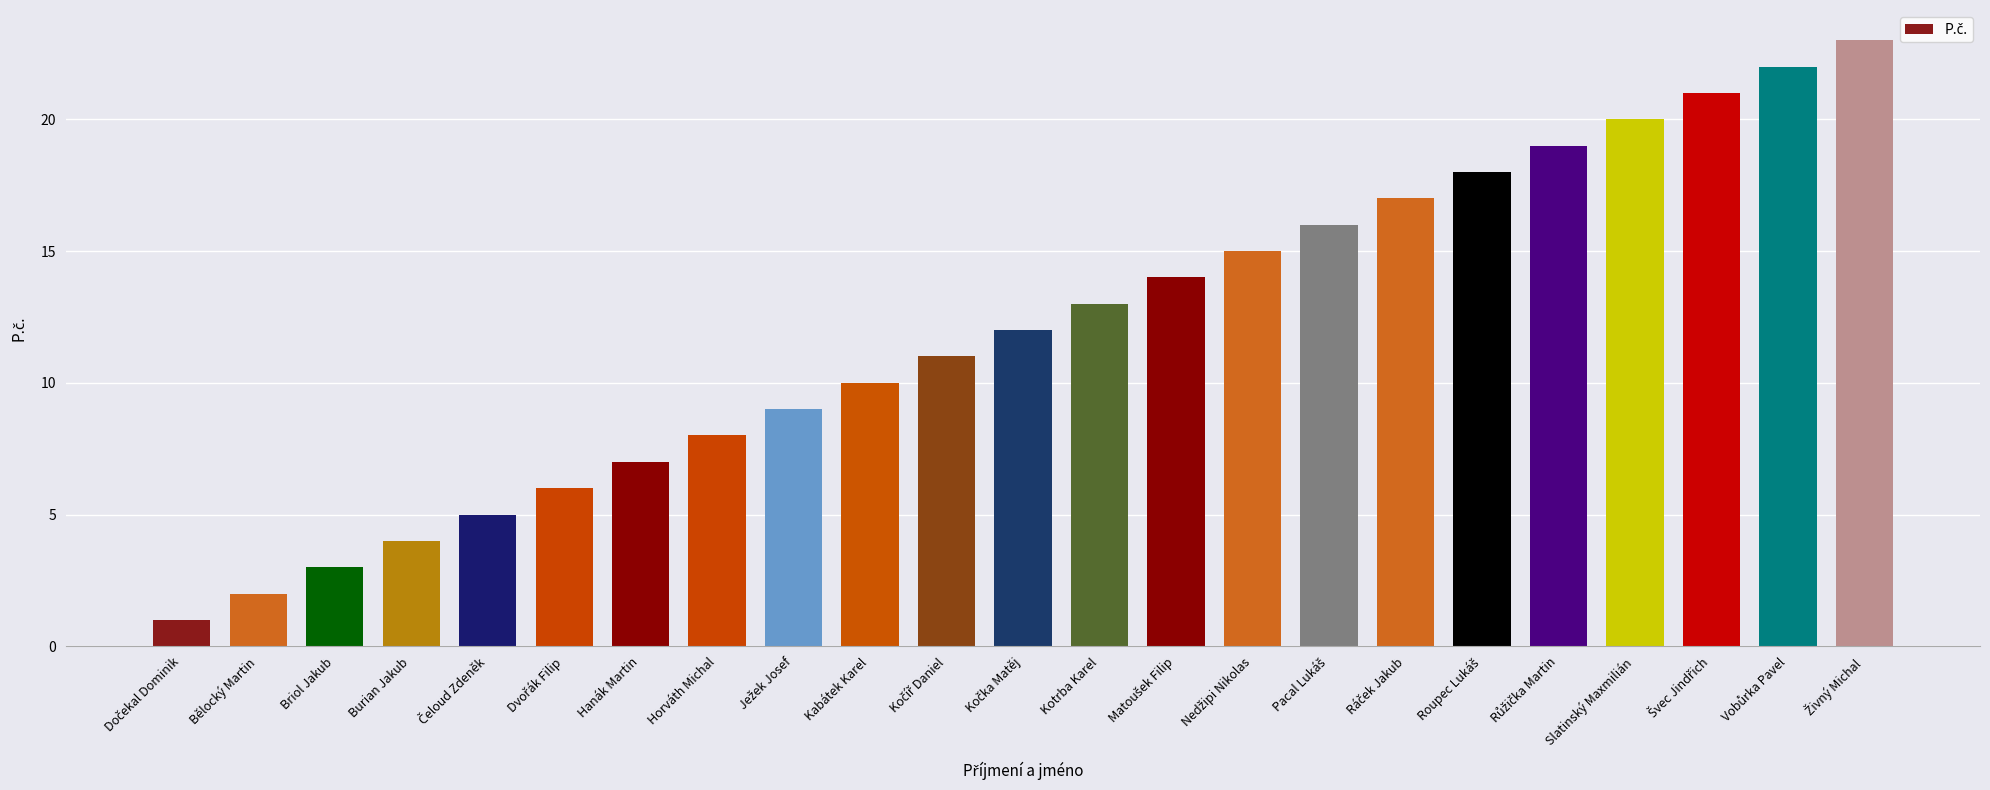

Read the value at Burian Jakub.

4